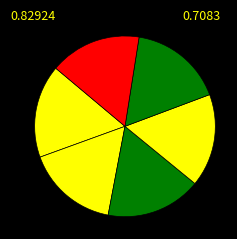

How many segments does this pie chart have?

6